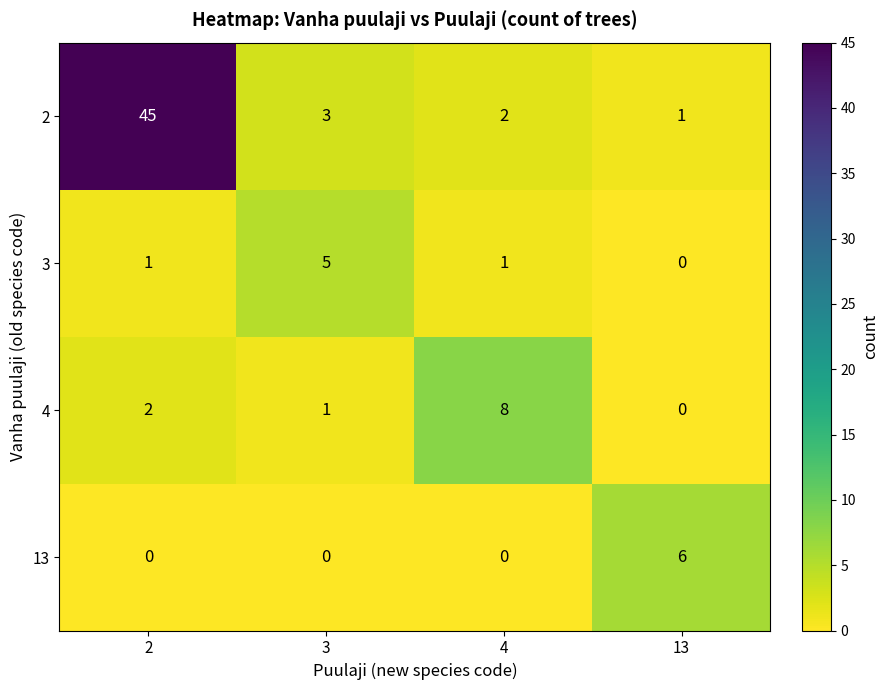

True or false: 4 has a value of 8 at 4.

True